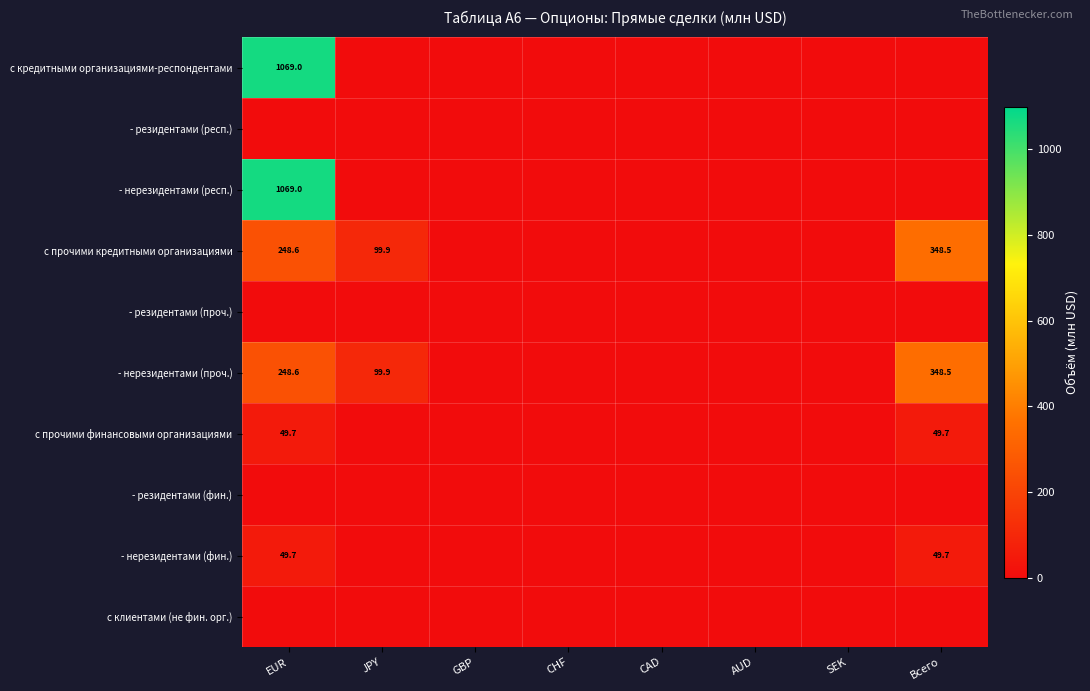

List the series in order of their peak value, lowest first.

- резидентами (респ.), - резидентами (проч.), - резидентами (фин.), с клиентами (не фин. орг.), с прочими финансовыми организациями, - нерезидентами (фин.), с прочими кредитными организациями, - нерезидентами (проч.), с кредитными организациями-респондентами, - нерезидентами (респ.)